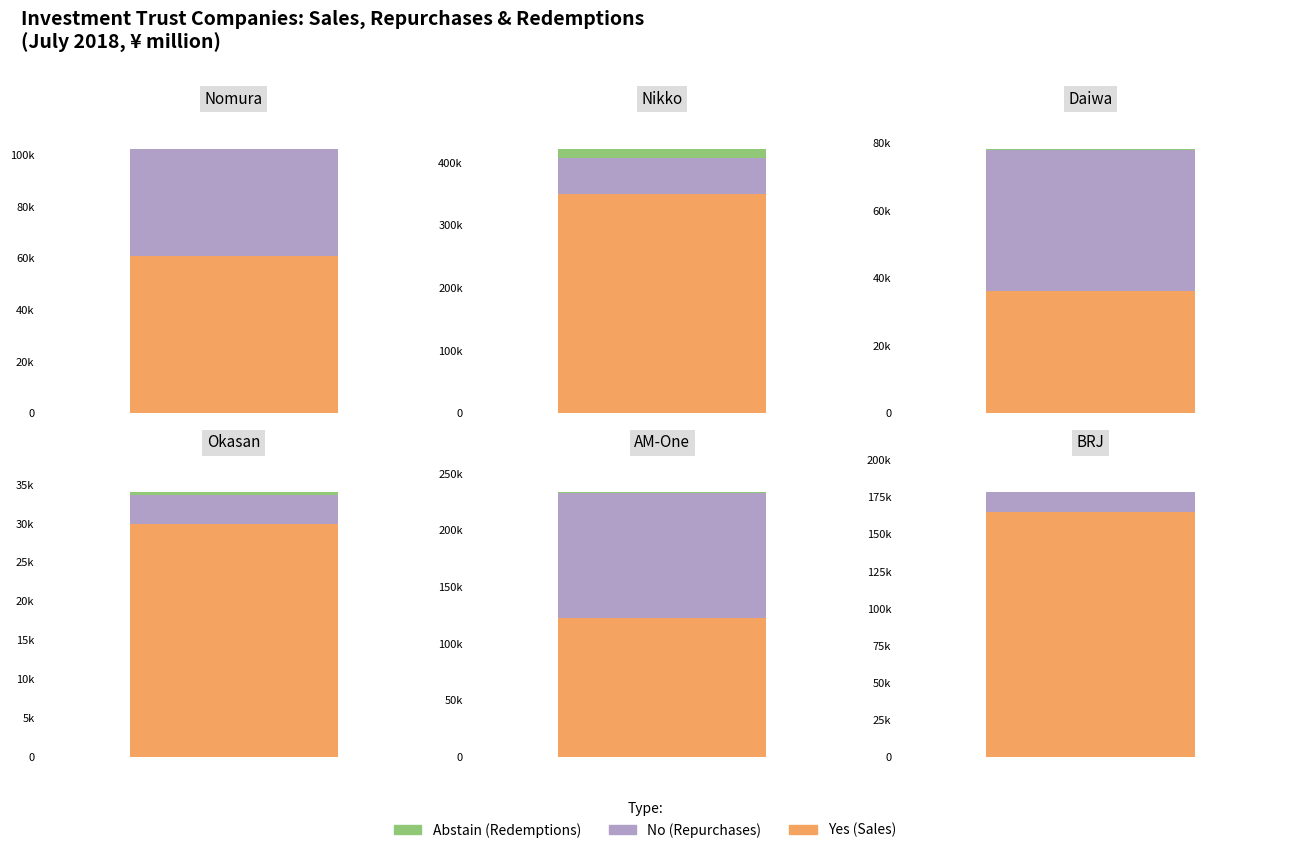

What is the greatest value displayed?

350333